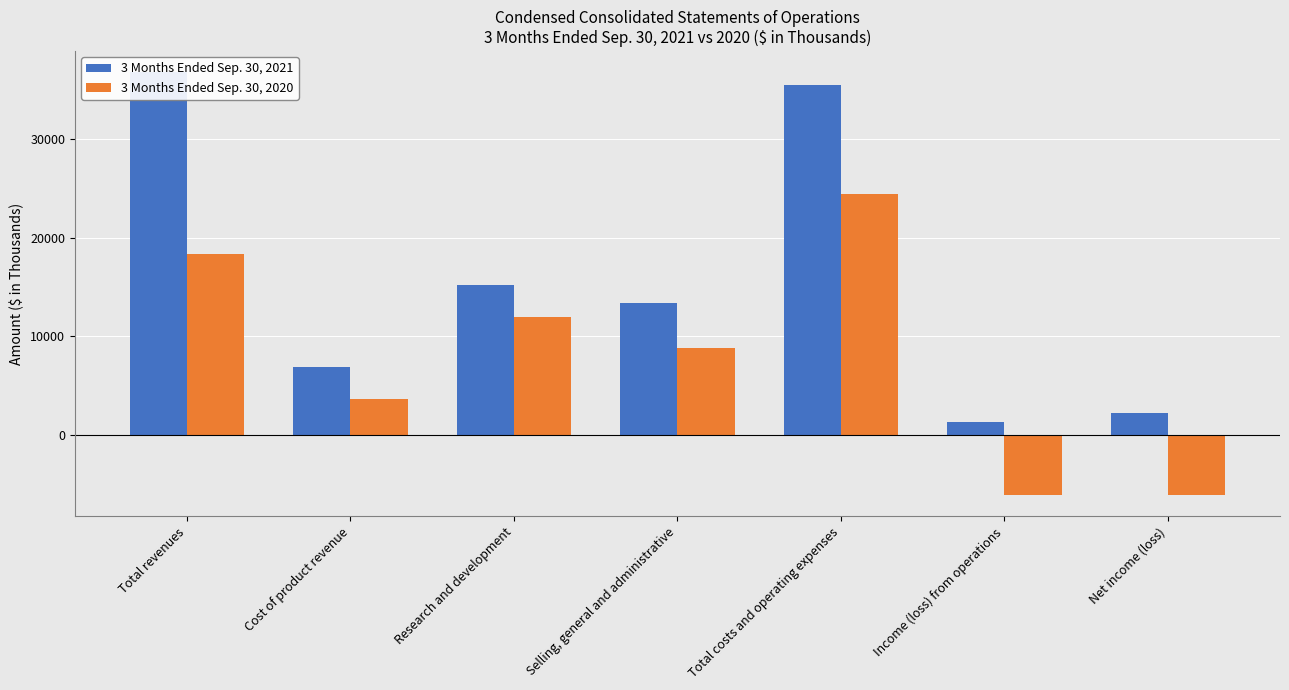

How many values in the 3 Months Ended Sep. 30, 2021 series exceed 13407?

3